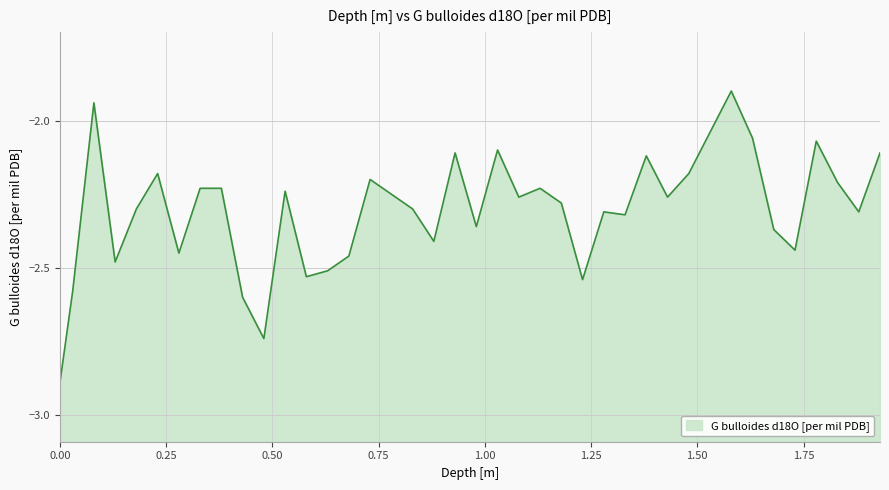

Reading left to right, extract all data points from this chart.

-2.9	-2.6	-1.9	-2.5	-2.3	-2.2	-2.5	-2.2	-2.2	-2.6	-2.7	-2.2	-2.5	-2.5	-2.5	-2.2	-2.3	-2.4	-2.1	-2.4	-2.1	-2.3	-2.2	-2.3	-2.5	-2.3	-2.3	-2.1	-2.3	-2.2	-2.0	-1.9	-2.1	-2.4	-2.4	-2.1	-2.2	-2.3	-2.1